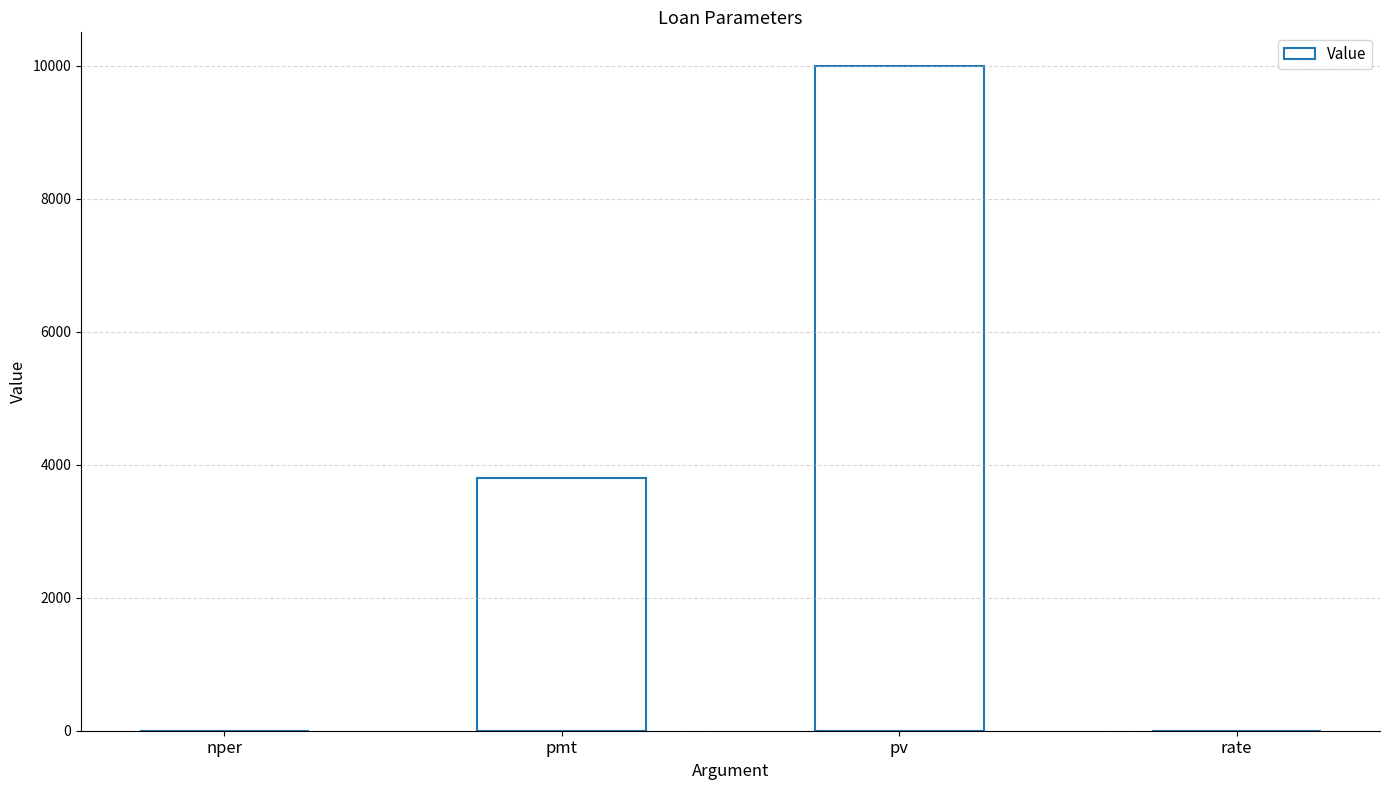

Count the number of categories in the chart.

4